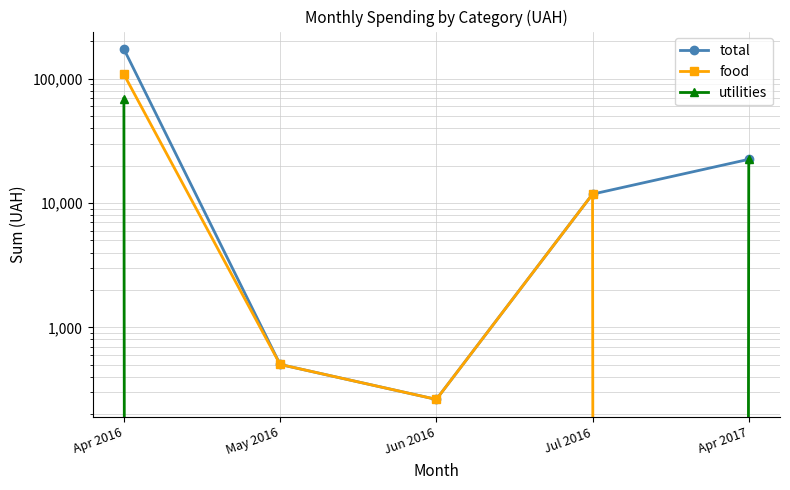

Which series changed the most between May 2016 and Apr 2017?

utilities